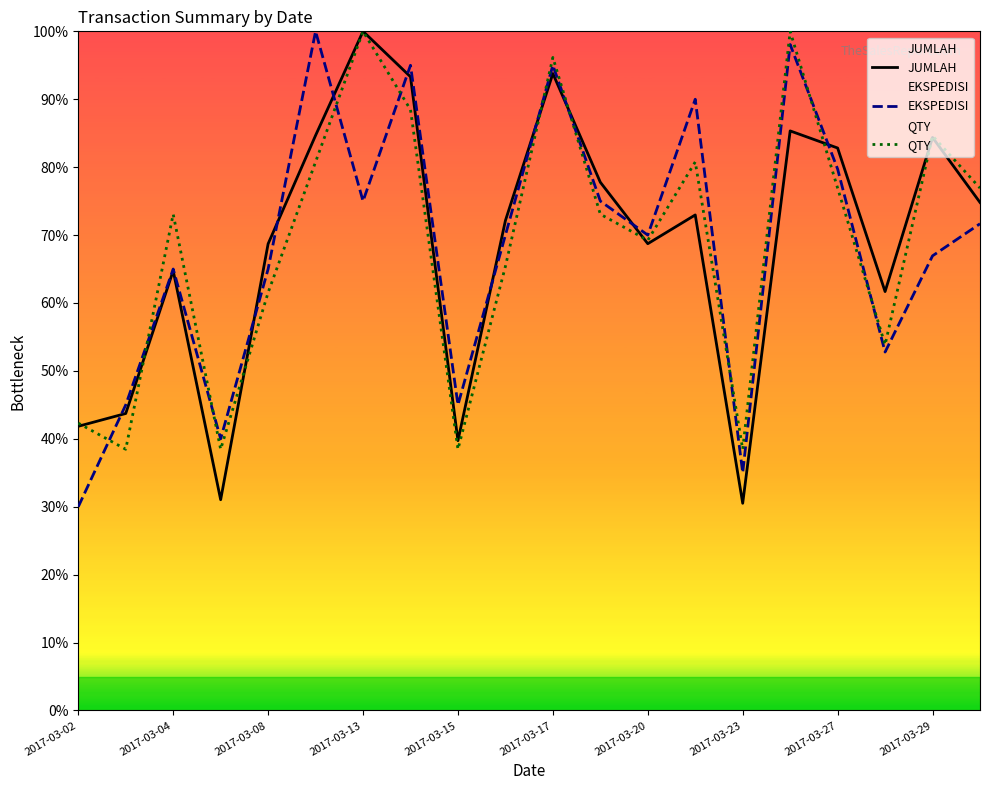

True or false: EKSPEDISI has a value of 24.3 at 2017-03-15.

False